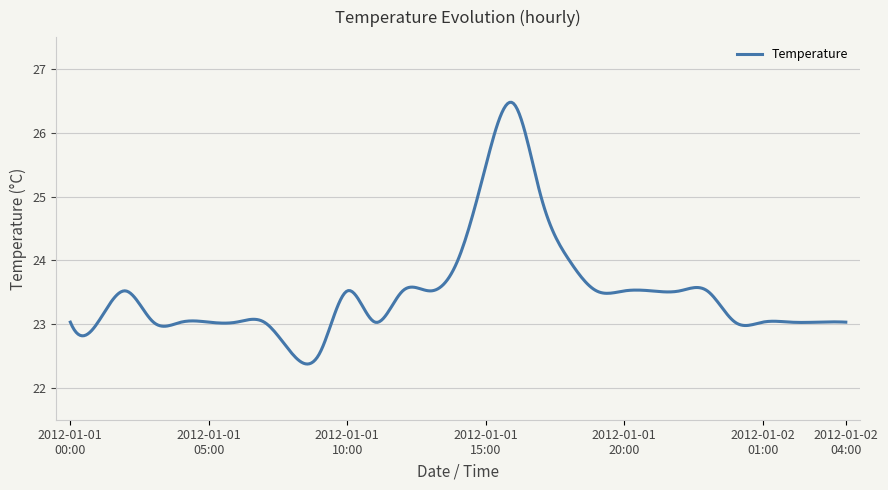

What is the maximum value shown in the chart?

26.5